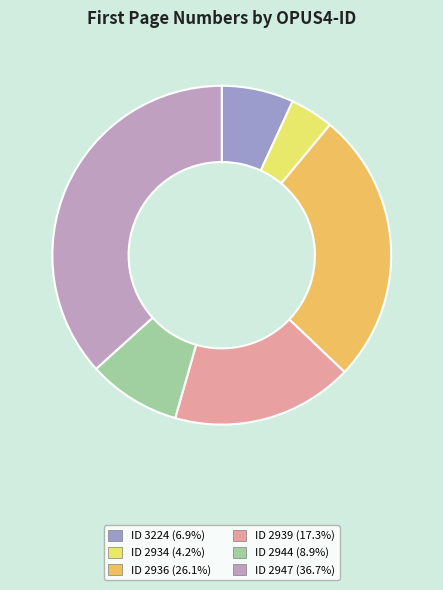

How many slices are in this pie chart?

6